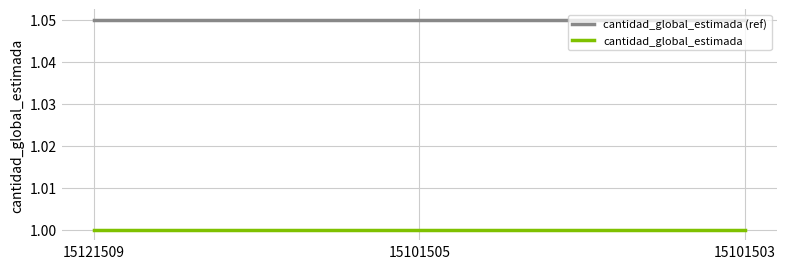

Is the value of cantidad_global_estimada at 15101503 greater than the value of cantidad_global_estimada (ref) at 15101503?

No